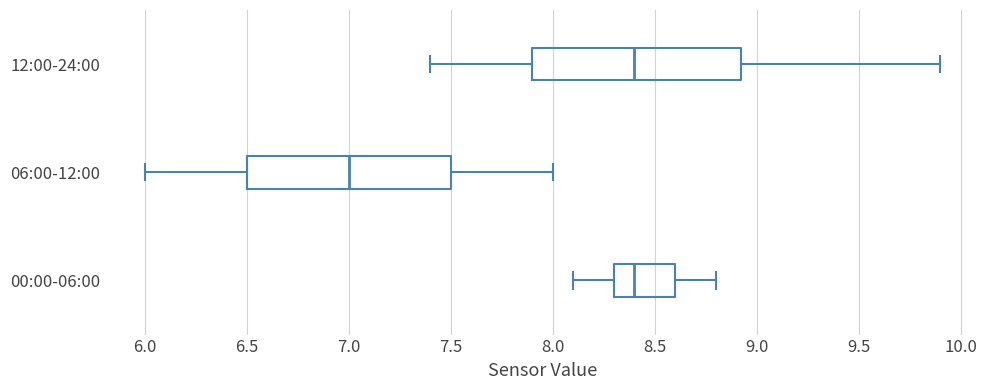

Where does the left whisker of the box for 12:00-24:00 end on the x-axis? The values are not printed on the chart, so give them approximately, as read against the axis.

7.40